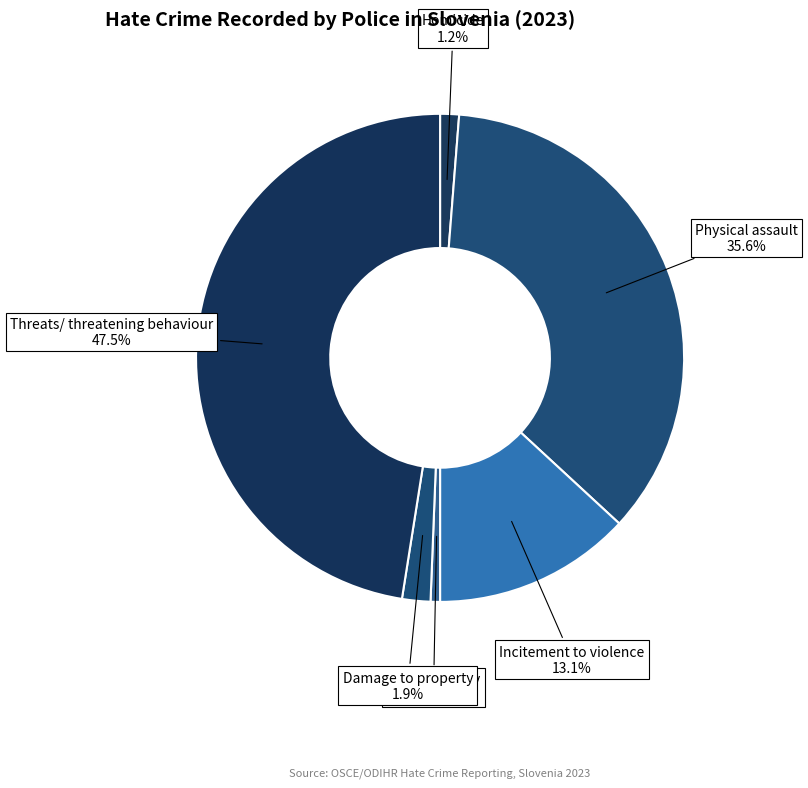

Which category has the biggest portion of the pie?

Threats/ threatening behaviour